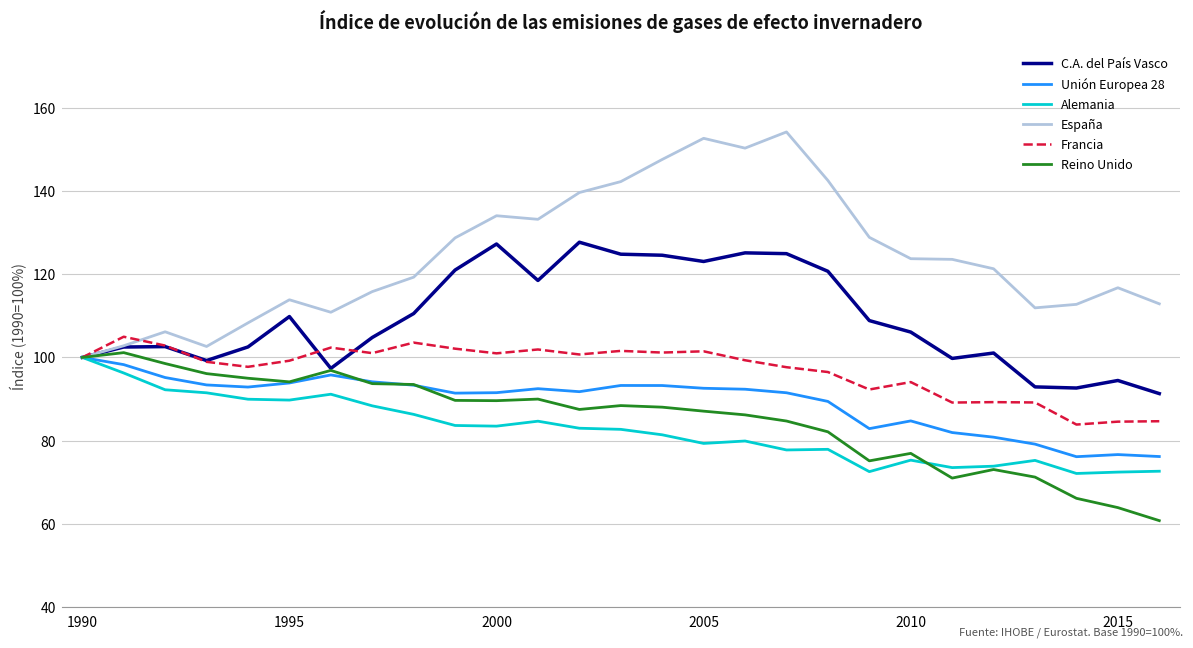

What is the average value of the Alemania series?

82.5